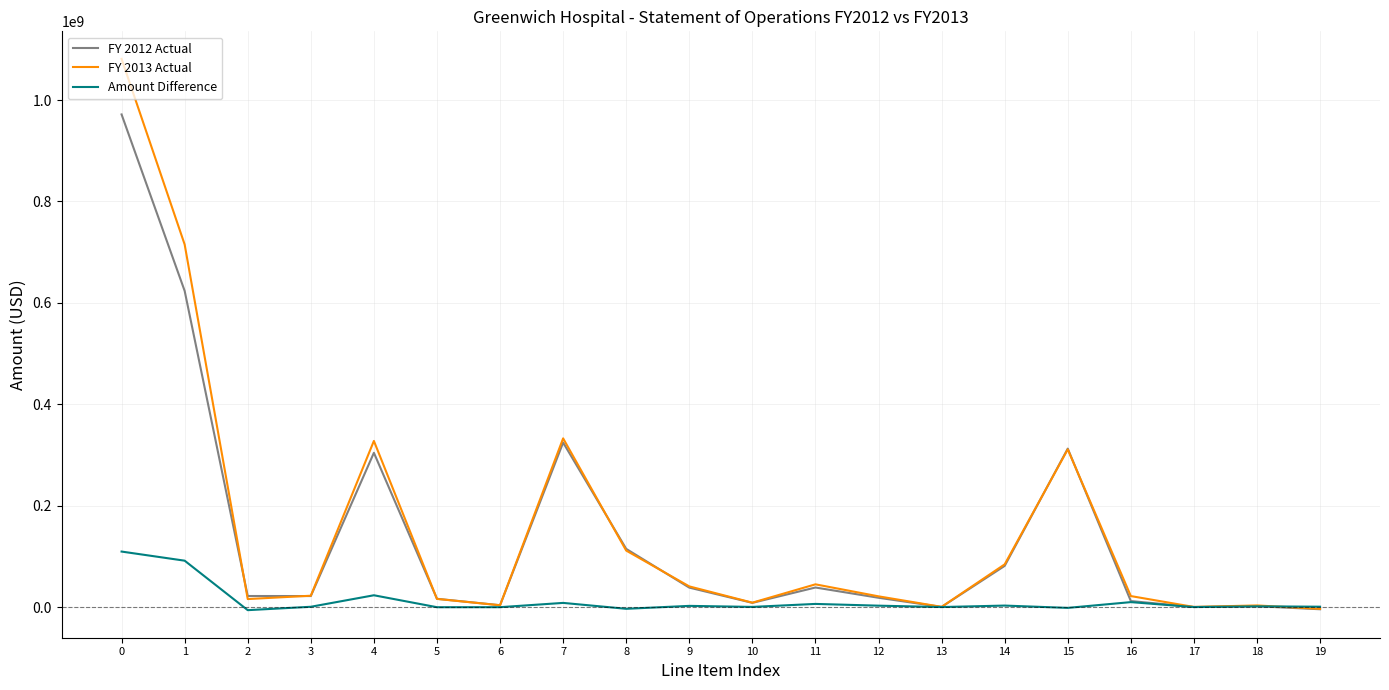

The value of FY 2013 Actual at 14 is 127026897. True or false?

False